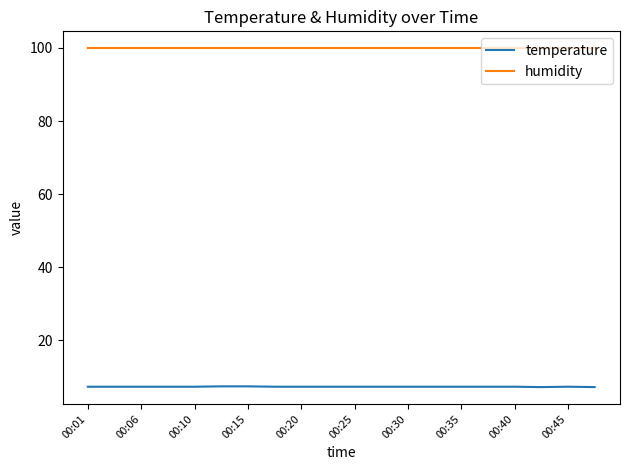

True or false: temperature and humidity intersect in this chart.

False